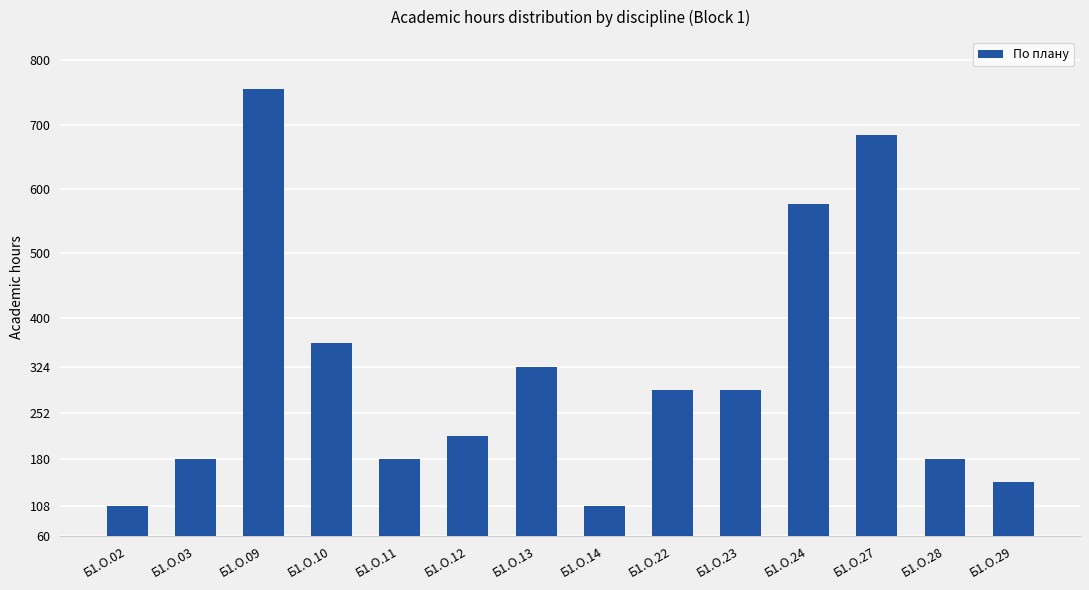

Reading right to left, what are all the values shown in this chart?

144	180	684	576	288	288	108	324	216	180	360	756	180	108